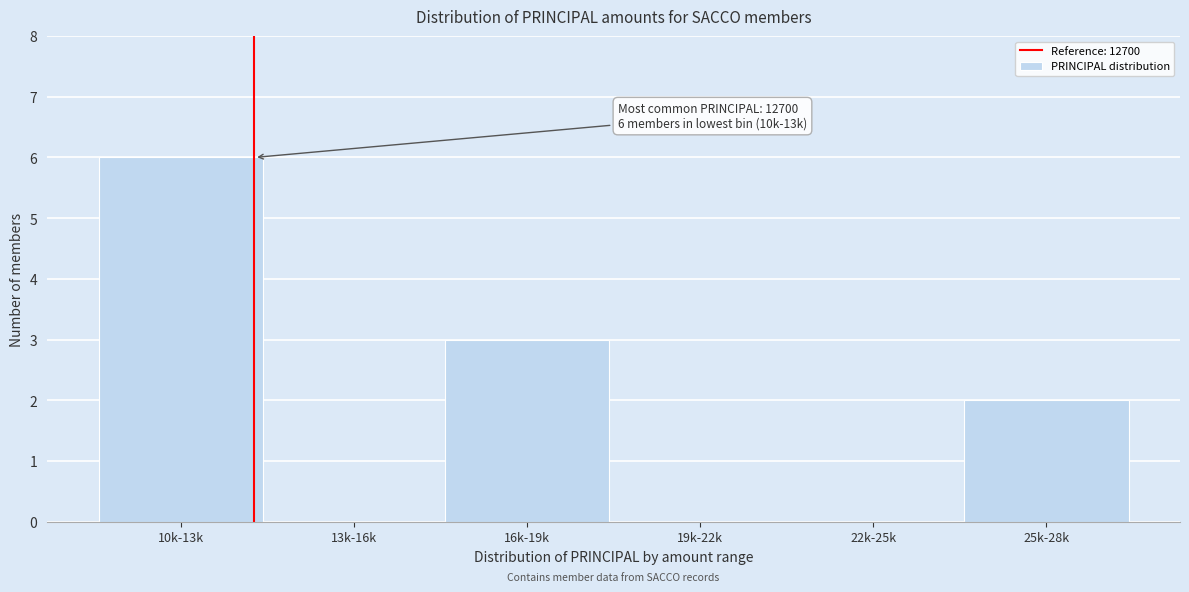

Reading left to right, transcribe all the data shown in this chart.

10k-13k=6	13k-16k=0	16k-19k=3	19k-22k=0	22k-25k=0	25k-28k=2